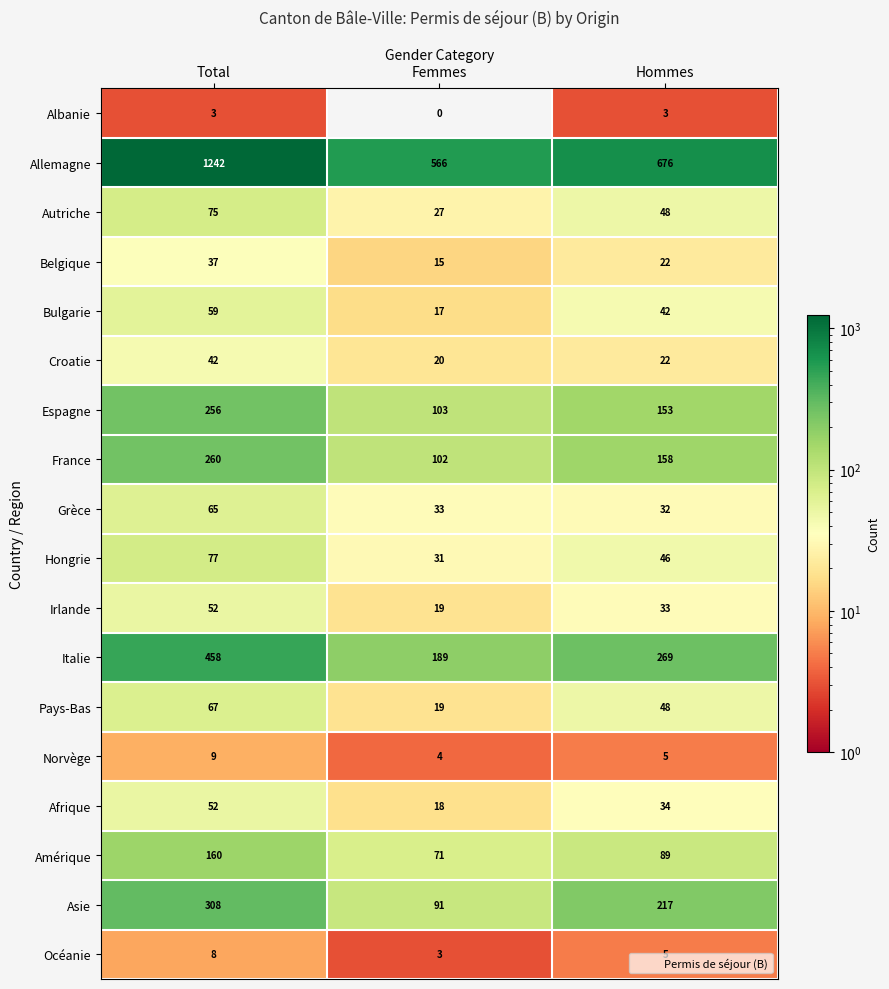

What is the sum of all Albanie values?

6